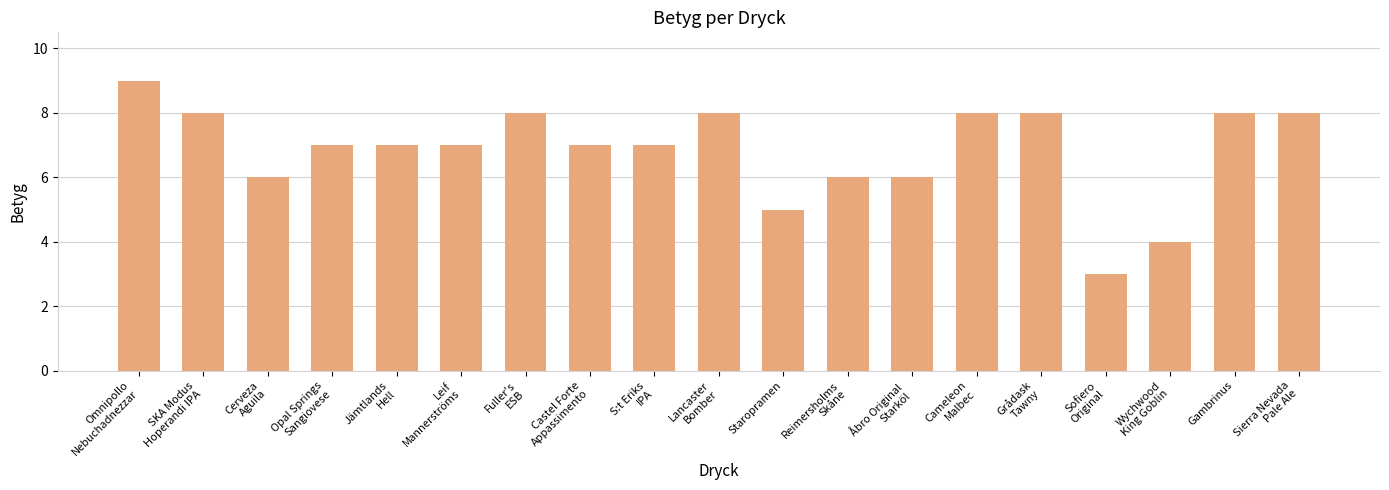

Read the value at Wychwood
King Goblin.

4